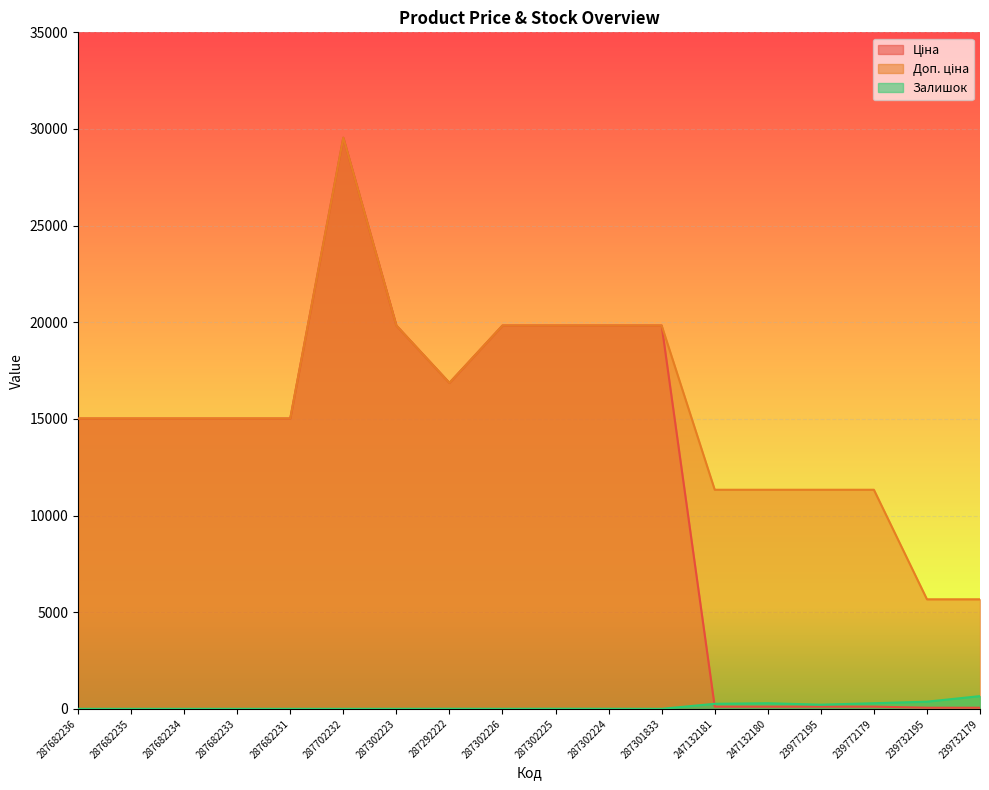

At how many categories does at least one series exceed 27994?

1